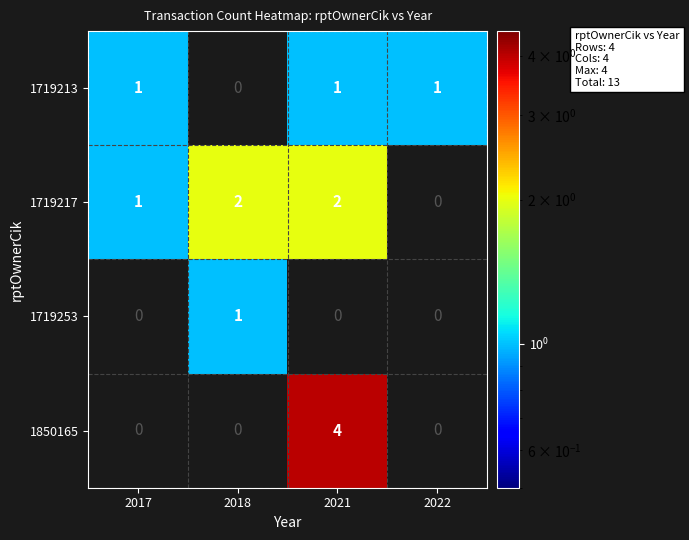

Which has a higher value, 2017 or 2022?

2017